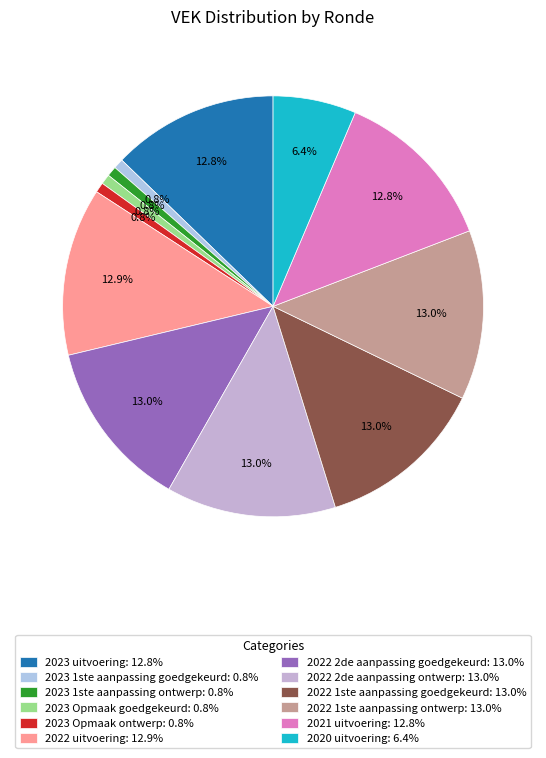

True or false: 2020 uitvoering accounts for 6% of the total.

True